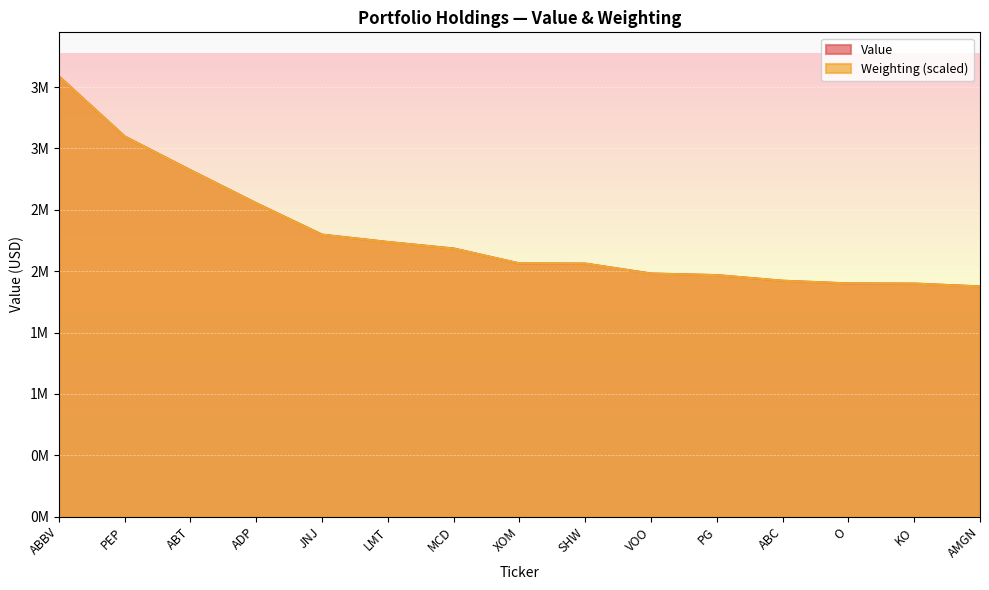

At which category is the sum across all series the highest?

ABBV